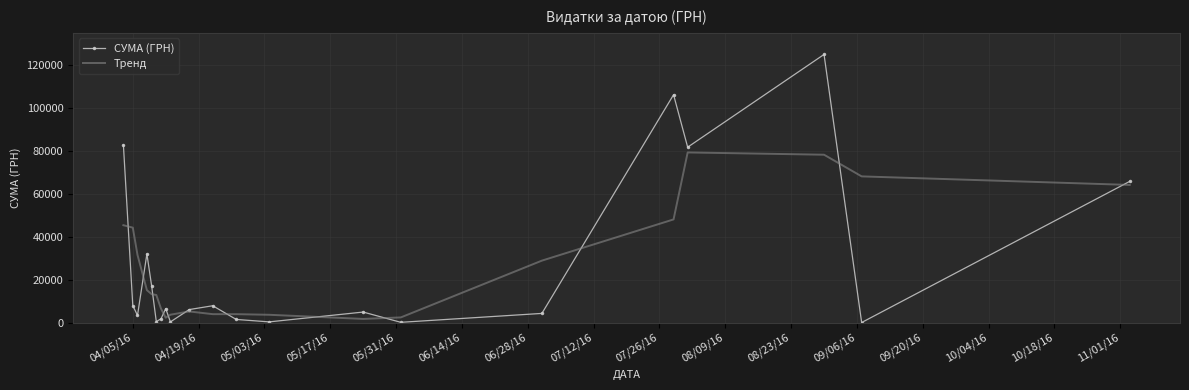

Rank the series by their maximum value, from lowest to highest.

Тренд, СУМА (ГРН)